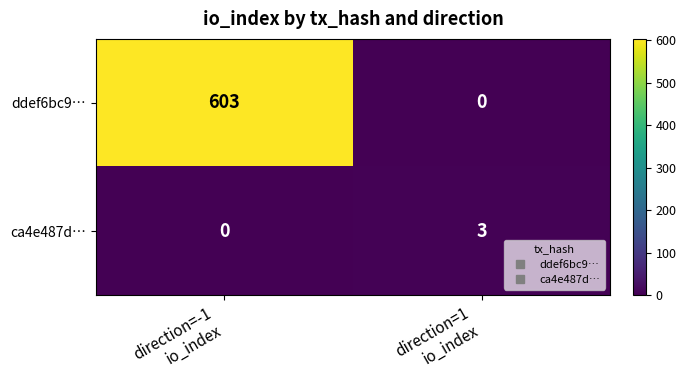

What is the spread (max minus min) of values at direction=1
io_index?

3